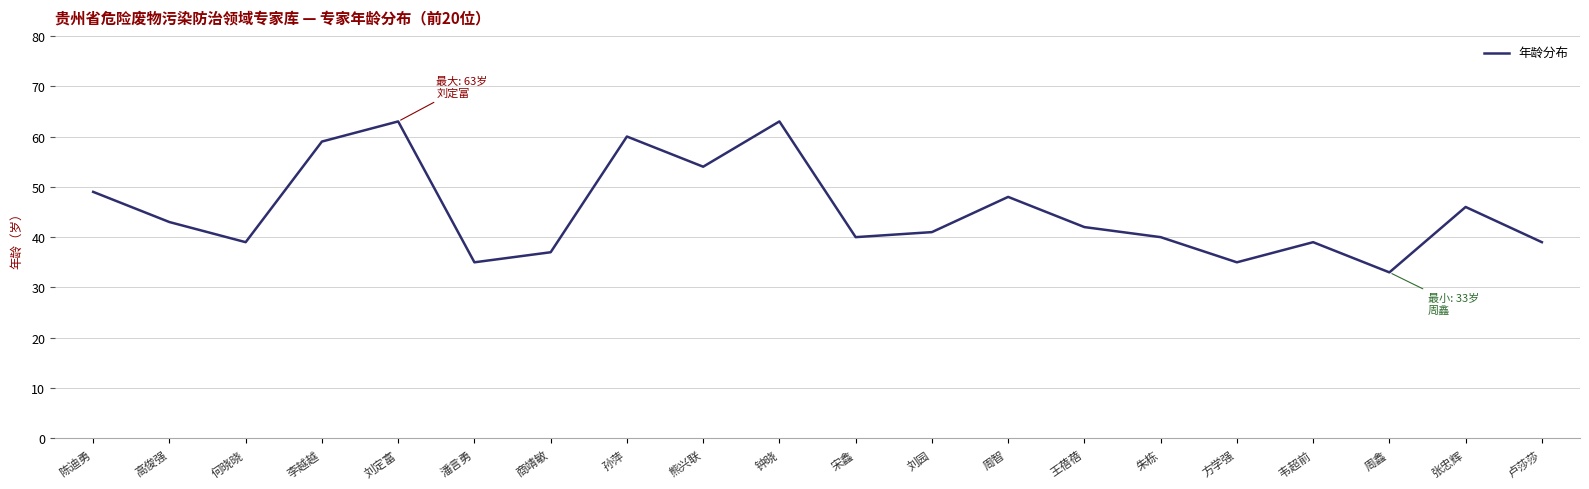

What is the difference between the values at 朱栋 and 张忠辉?

6